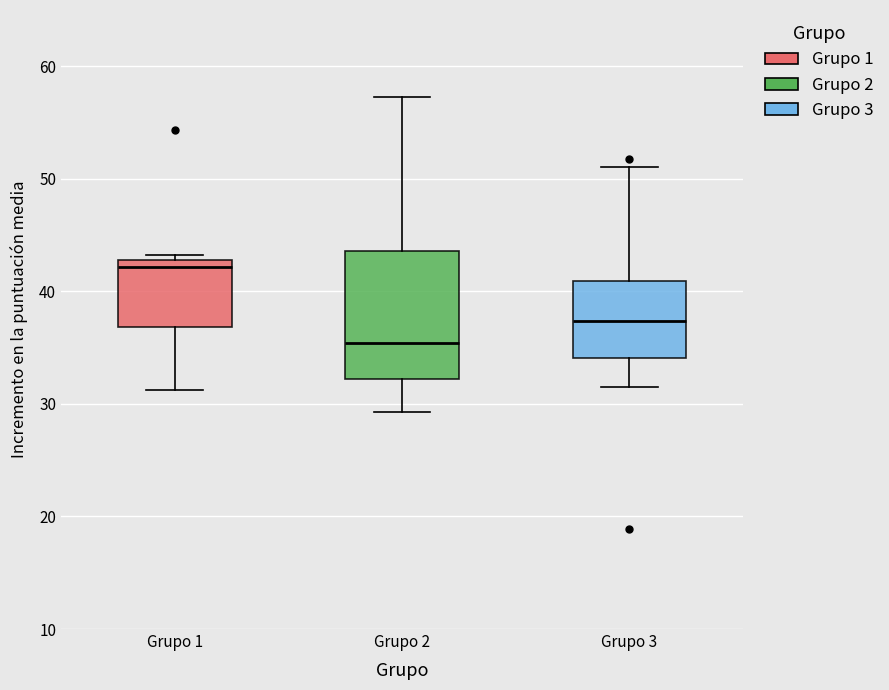

Which box has the lowest median line?

Grupo 2